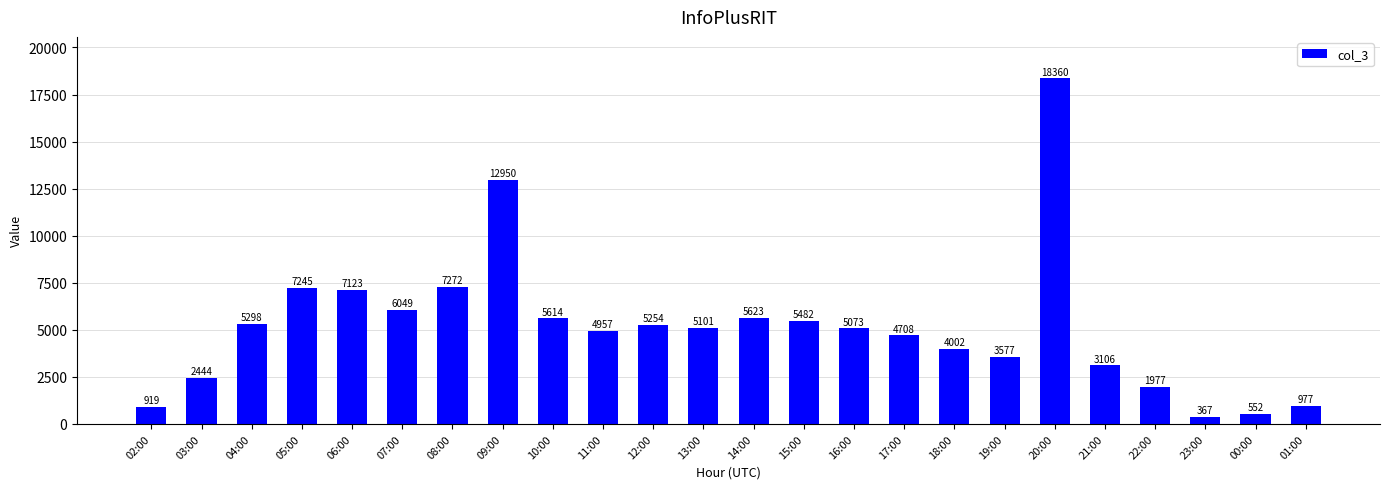

What position from the right is 13:00?

13